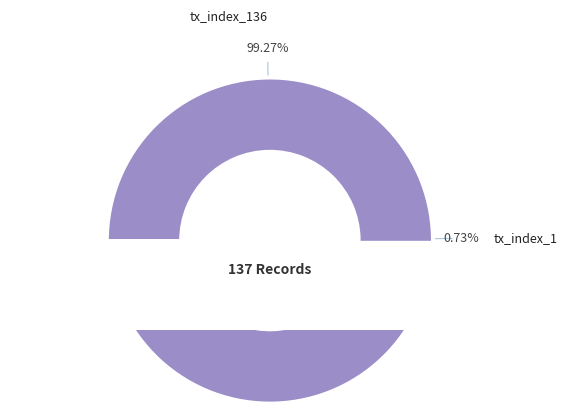

To the nearest percent, what is the difference between the largest and smallest slice percentages?

99%